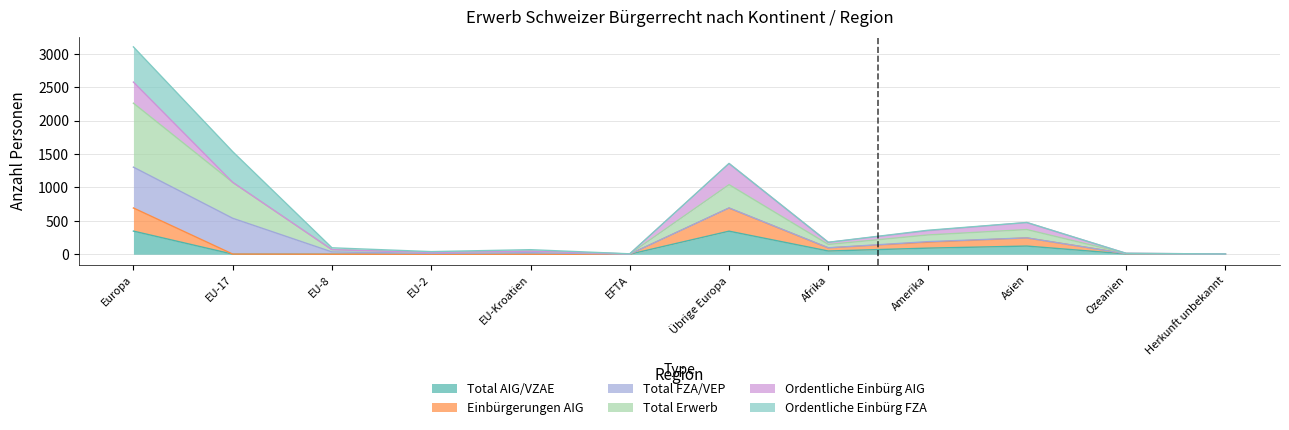

Does the chart have visible grid lines?

Yes